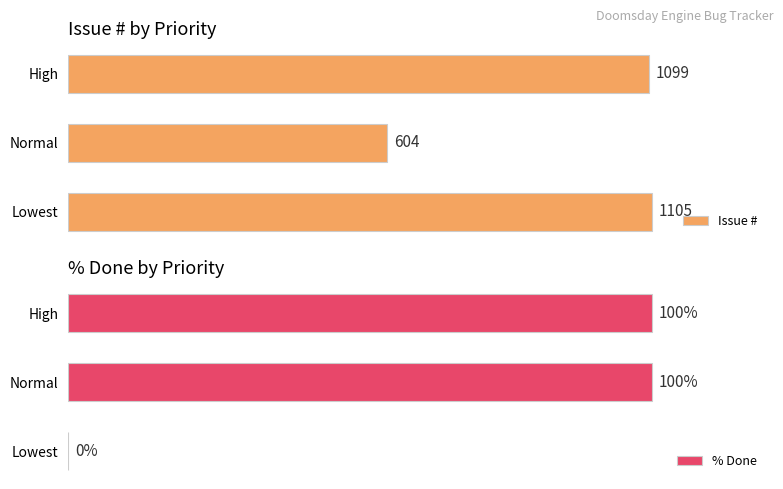

Count the number of categories in the chart.

3